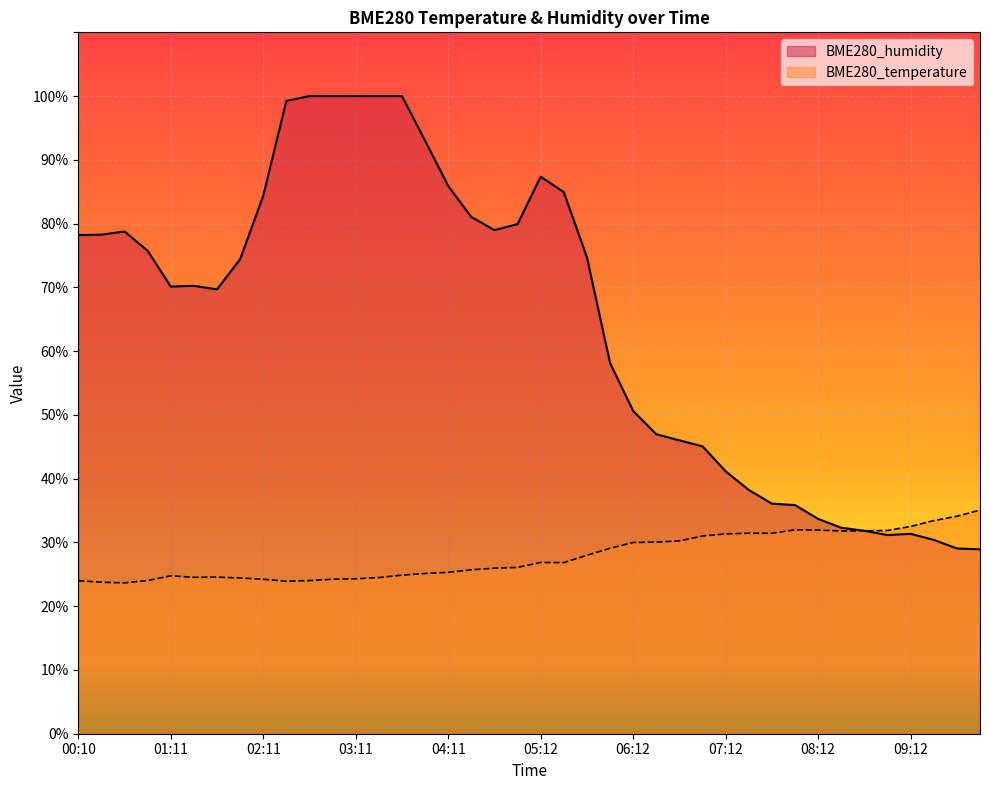

What is the difference between the maximum and second lowest values in the BME280_humidity series?

71.0